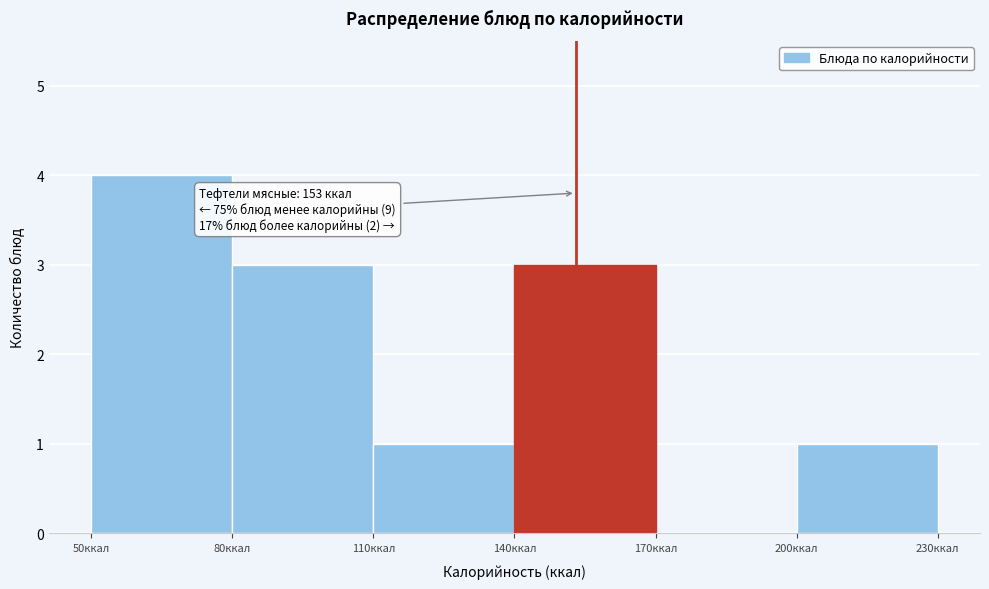

Which range on the x-axis has the tallest bar?

50 to 80